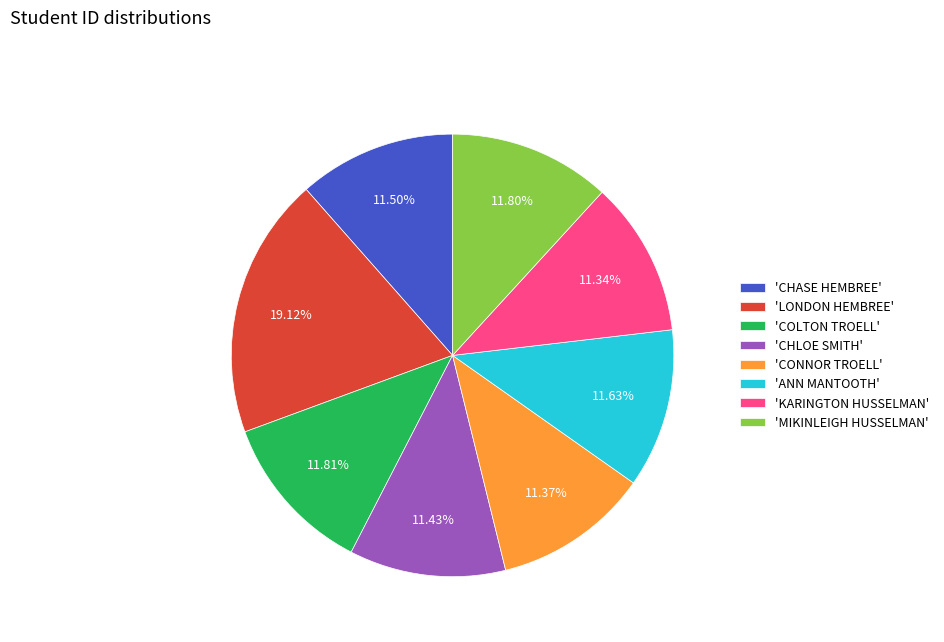

Which slice is the largest?

'LONDON HEMBREE'